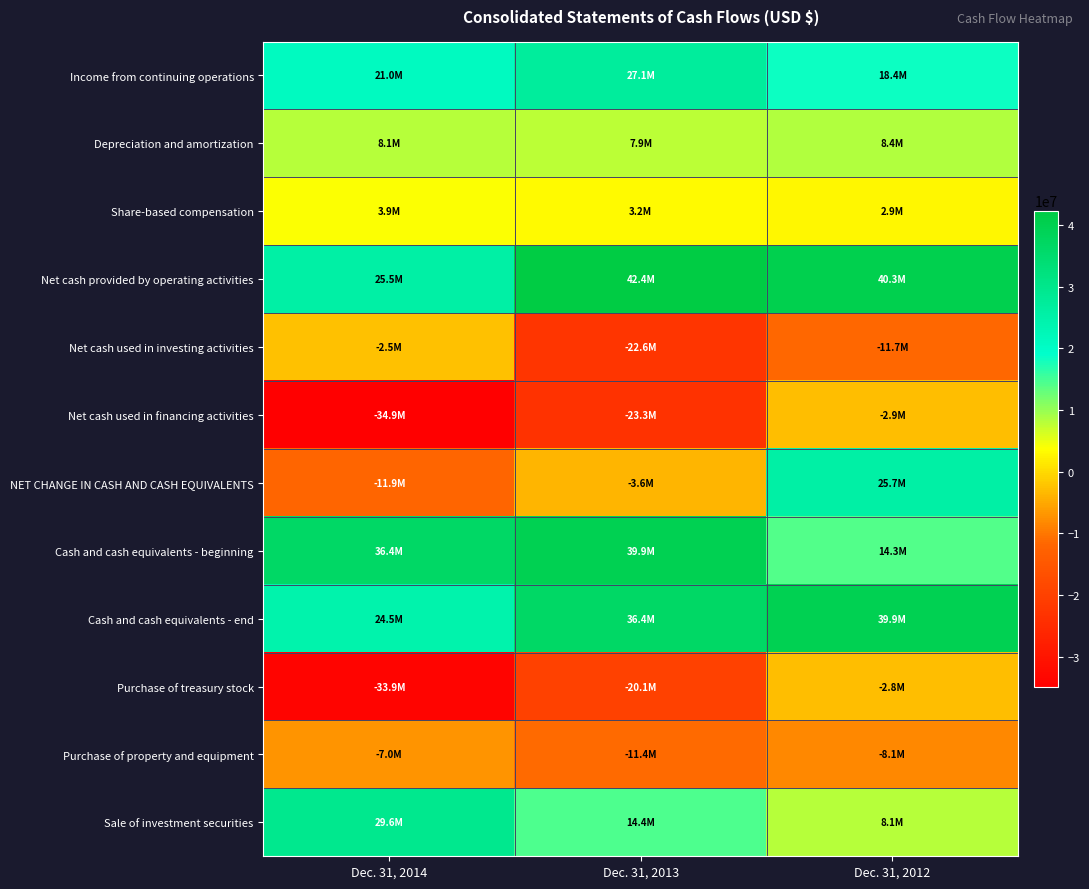

Which series has the largest total across all categories?

Net cash provided by operating activities